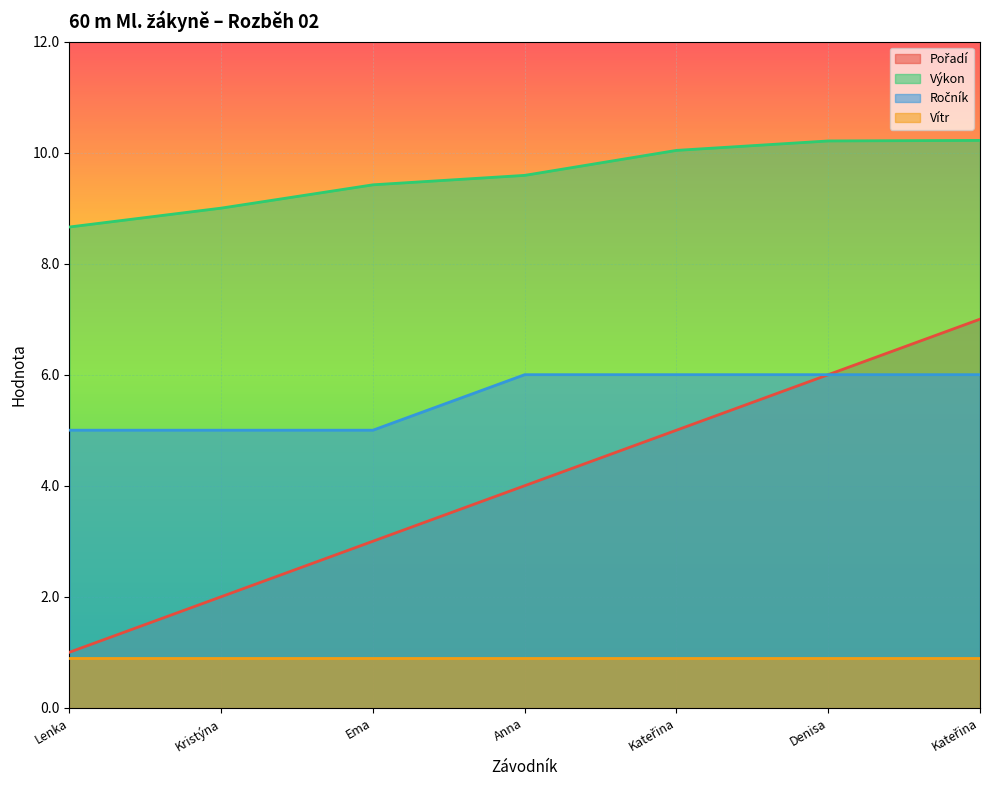

Is the value of Výkon at Kateřina greater than the value of Ročník at Ema?

Yes